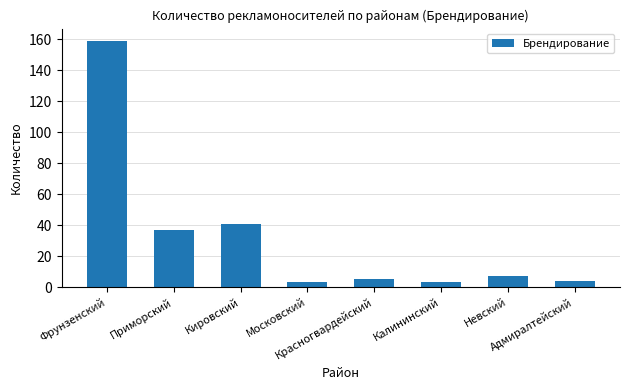

What is the difference between the values at Фрунзенский and Приморский?

122